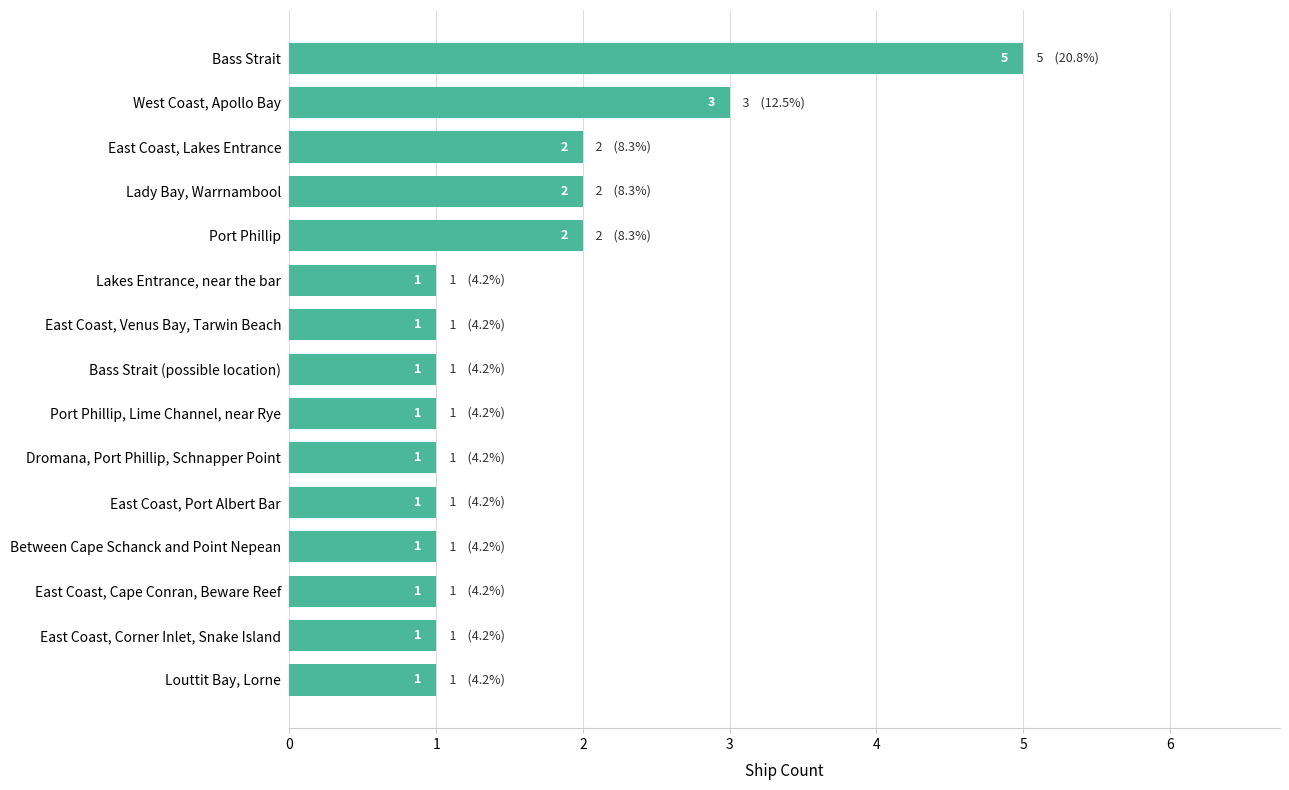

What is the maximum value shown in the chart?

5